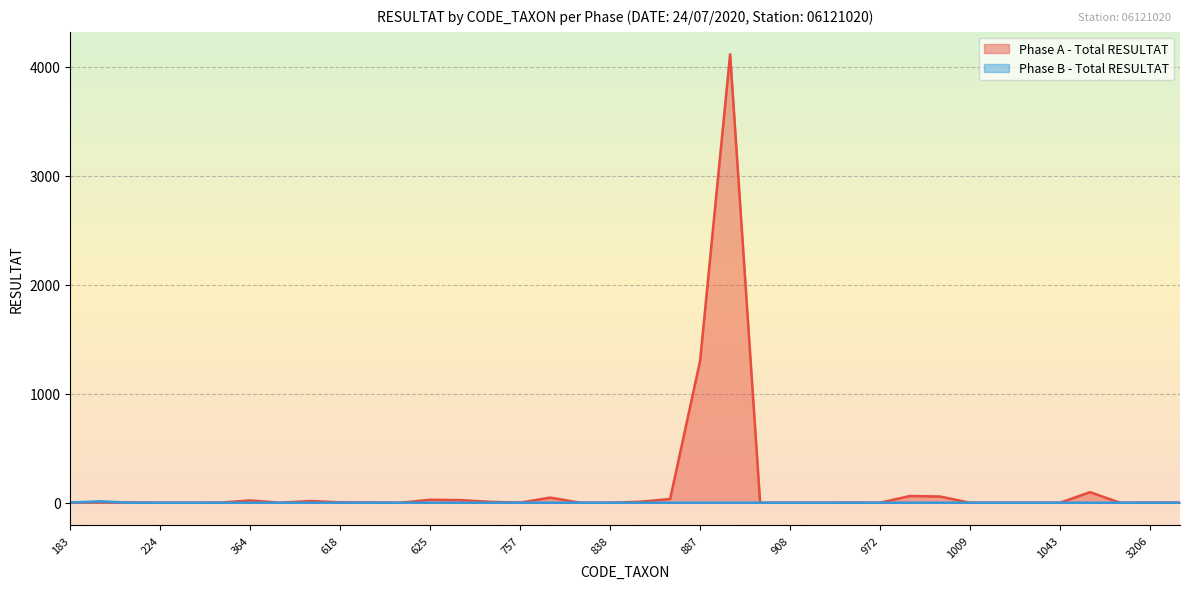

In Phase A - Total RESULTAT, how many points are lower than both neighbors (excluding endpoints)?

5